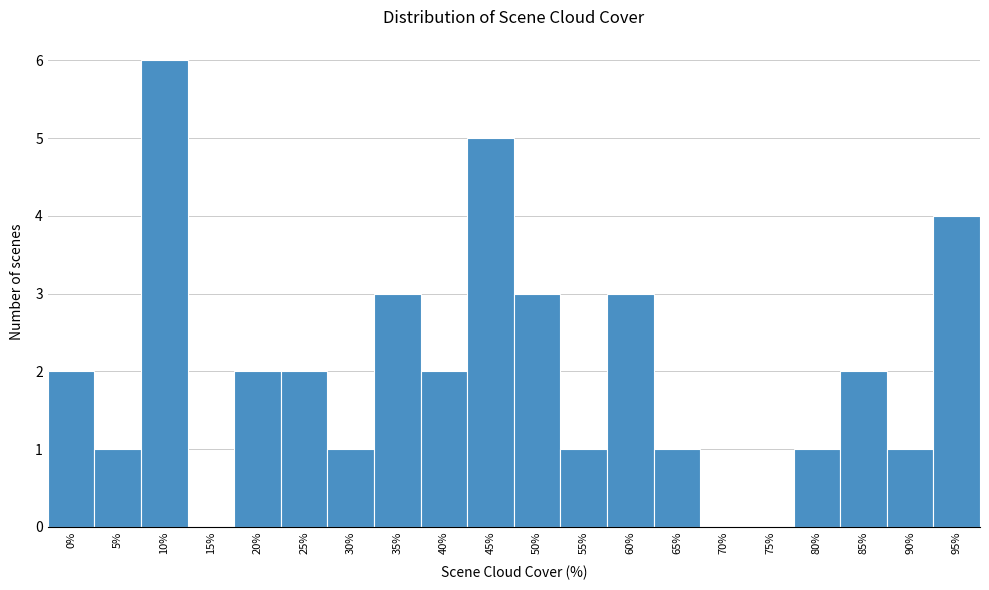

Reading left to right, list all the values displayed in this chart.

0%=2	5%=1	10%=6	15%=0	20%=2	25%=2	30%=1	35%=3	40%=2	45%=5	50%=3	55%=1	60%=3	65%=1	70%=0	75%=0	80%=1	85%=2	90%=1	95%=4